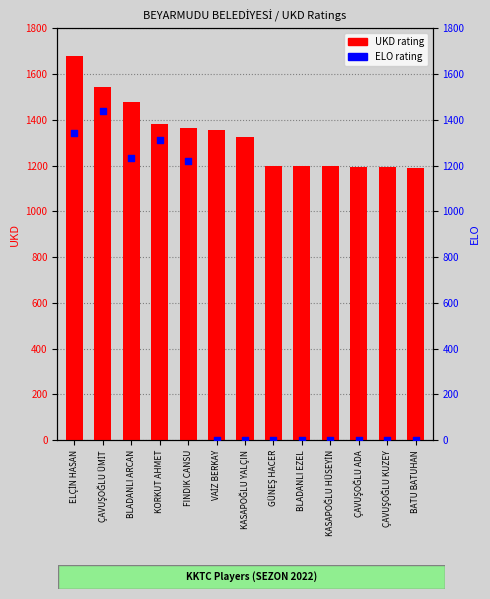

At how many categories does at least one series exceed 1484?

2